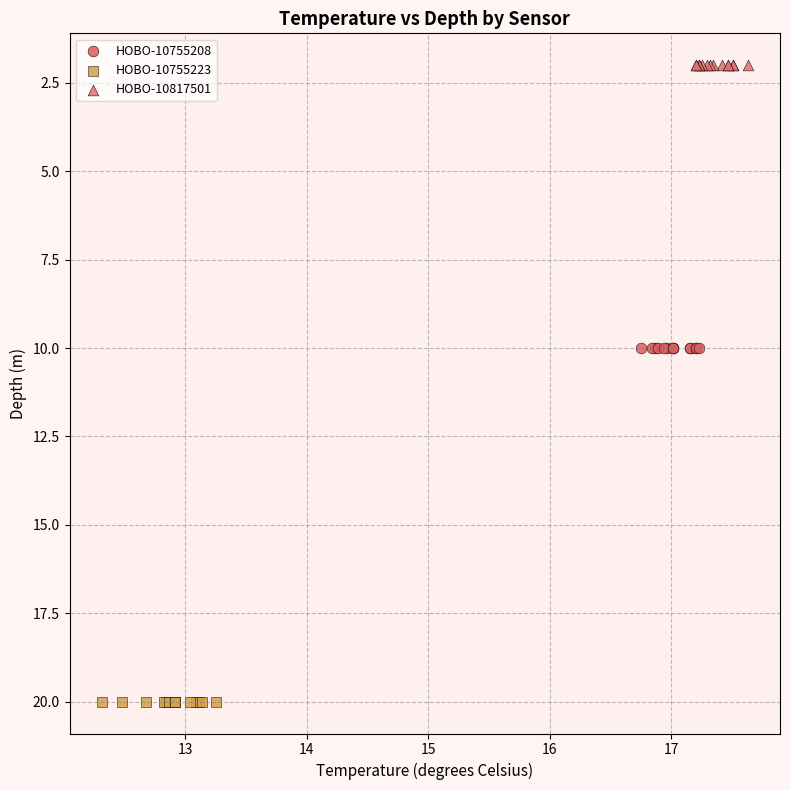

Which series contains the lowest Y value?

HOBO-10817501